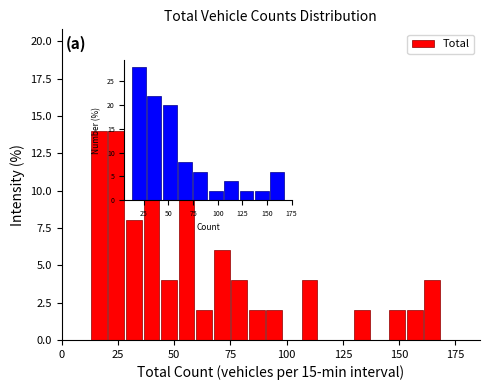

Around what value on the x-axis is the tallest bar? Give the approximate position of its centre, as read against the axis.

55